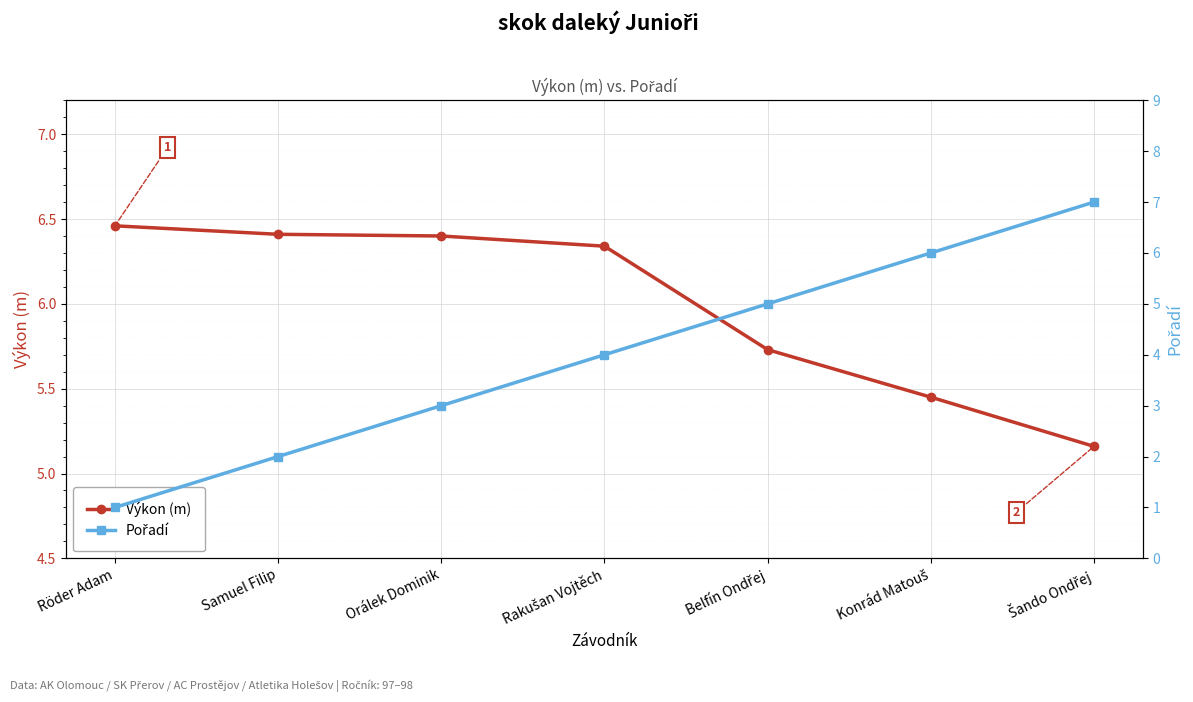

What is the sum of all Výkon (m) values?

42.0